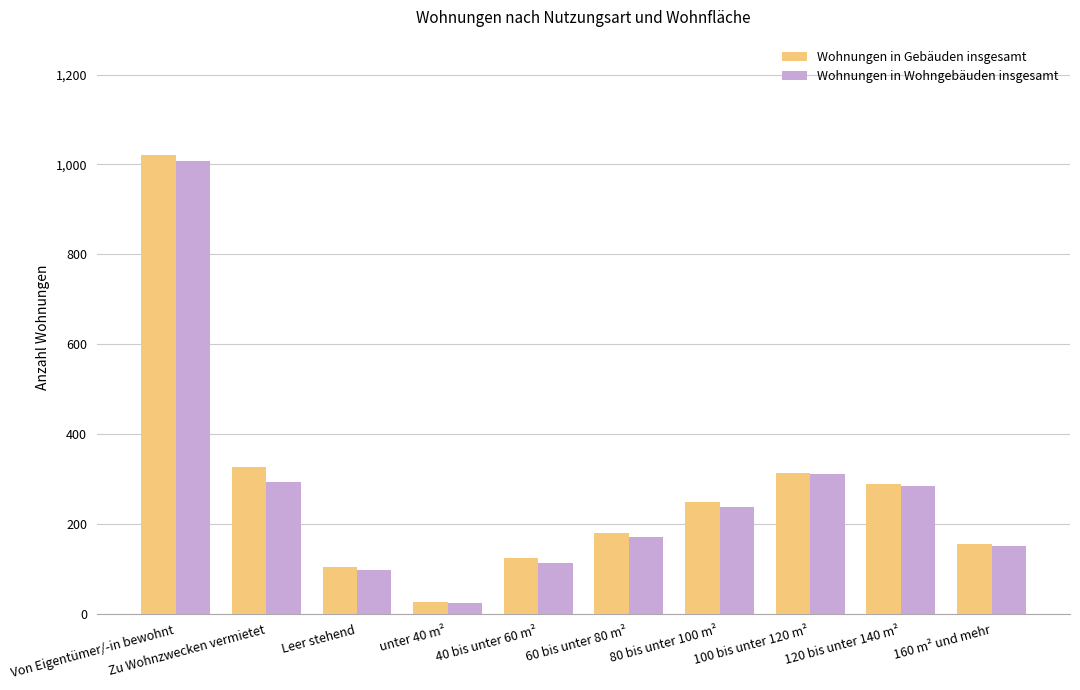

Which category has the highest value in the Wohnungen in Gebäuden insgesamt series?

Von Eigentümer/-in bewohnt